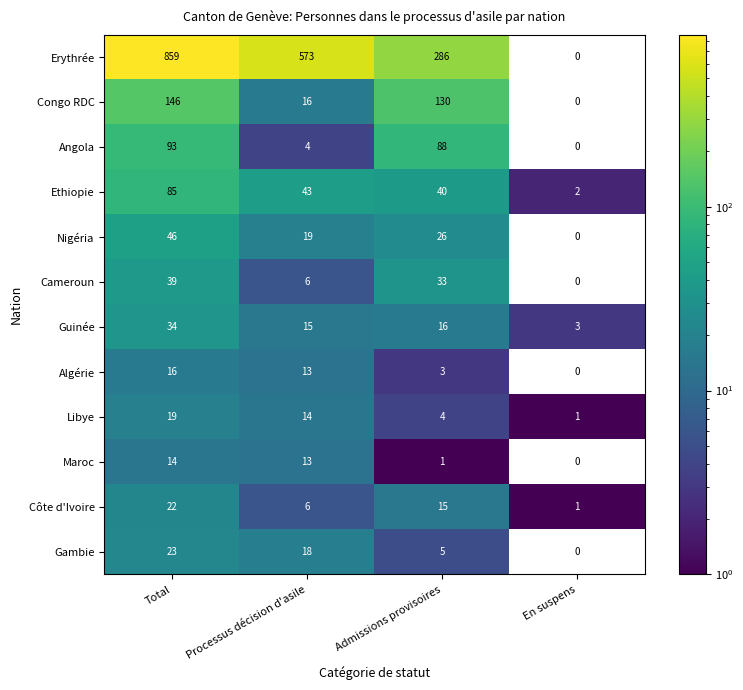

Which series has the widest spread of values?

Erythrée